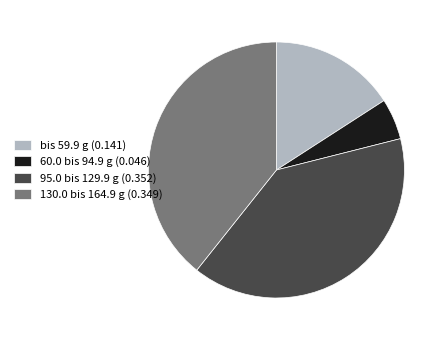

True or false: bis 59.9 g (0.141) accounts for 27% of the total.

False